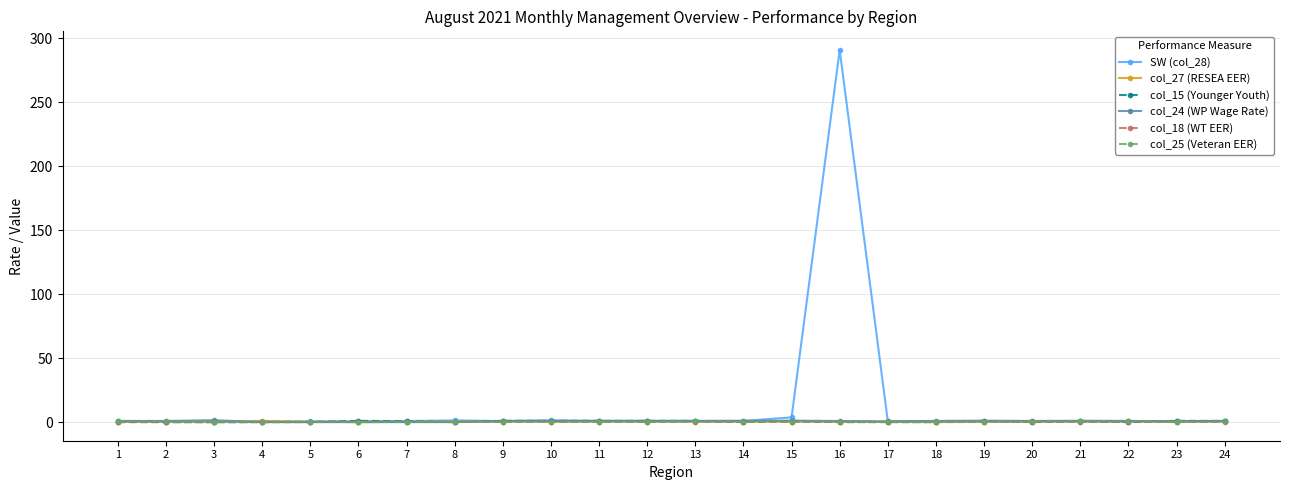

At which category does the chart reach its peak across all series?

16